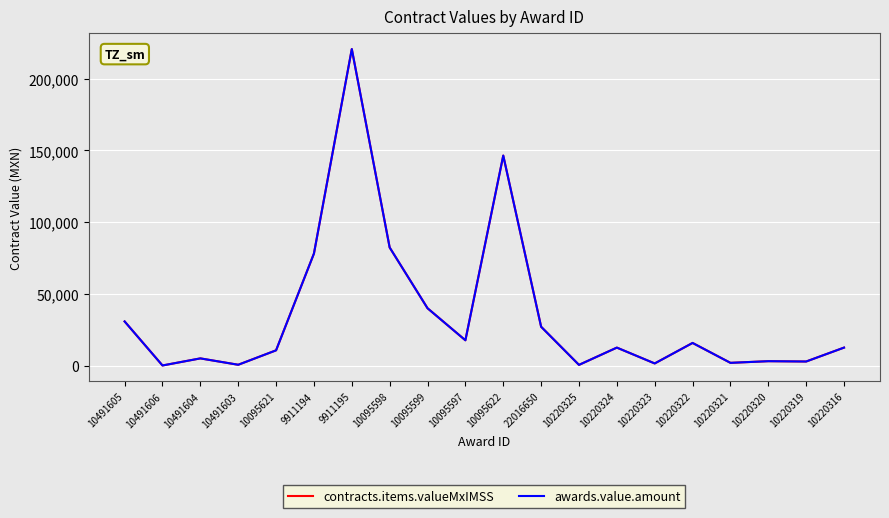

Which series has the widest spread of values?

contracts.items.valueMxIMSS